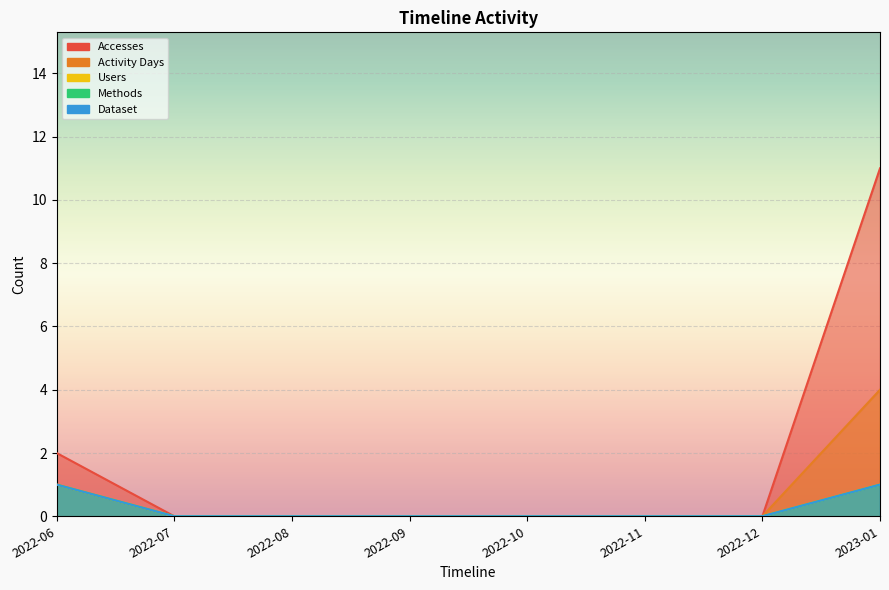

How many categories are shown in the chart?

8